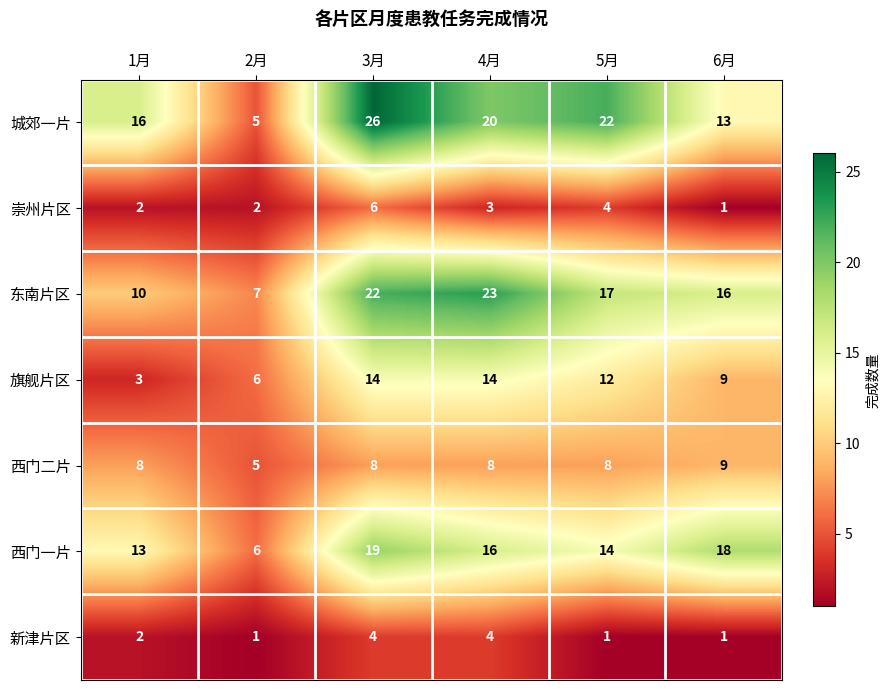

What is the spread (max minus min) of values at 1月?

14